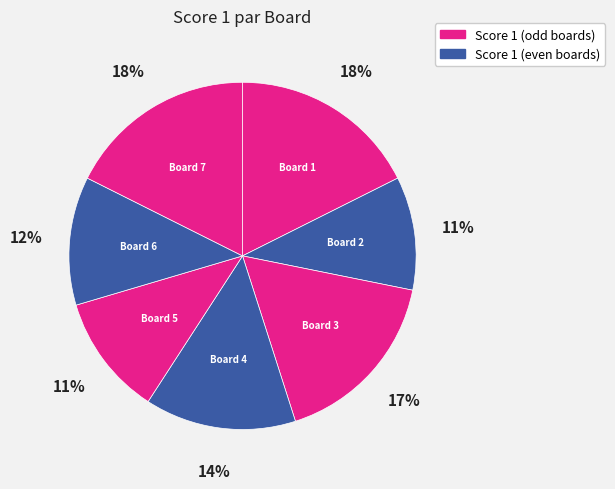

How many slices are in this pie chart?

7